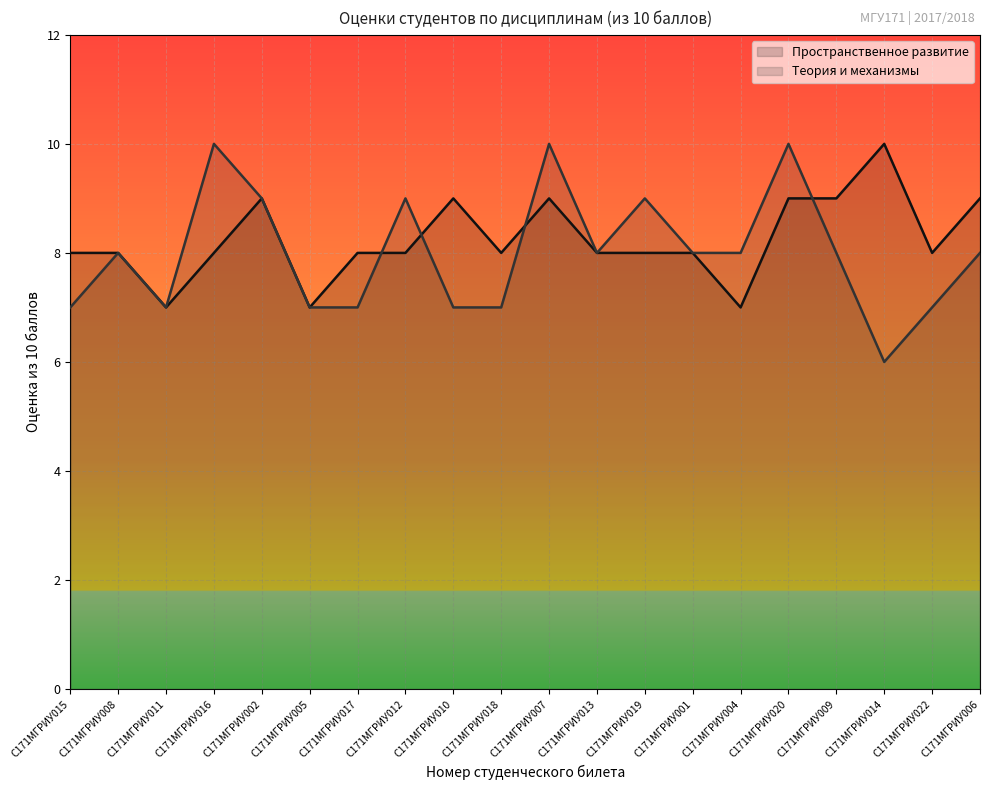

What is the sum of the Теория и механизмы values at С171МГРИУ007 and С171МГРИУ005?

17